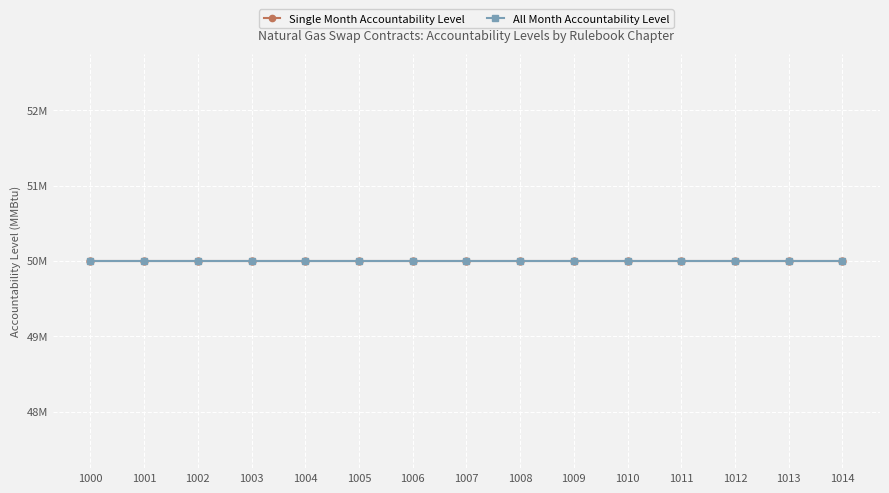

At how many categories does at least one series exceed 42618731?

15